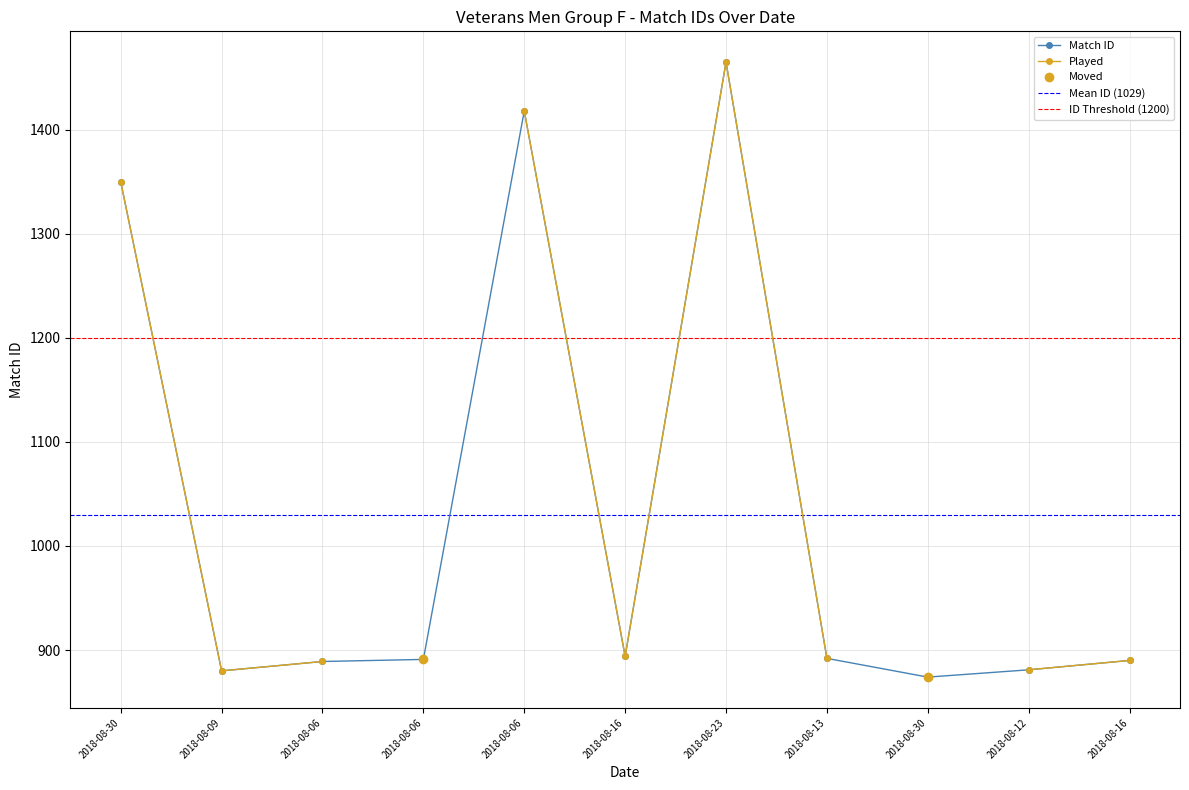

What is the ratio of the value at 2018-08-30 to the value at 2018-08-06?

1.5